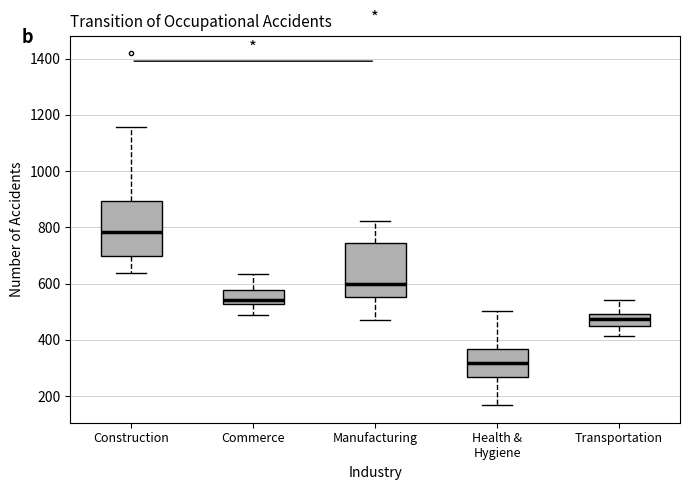

Which box has the lowest median line?

Health & Hygiene